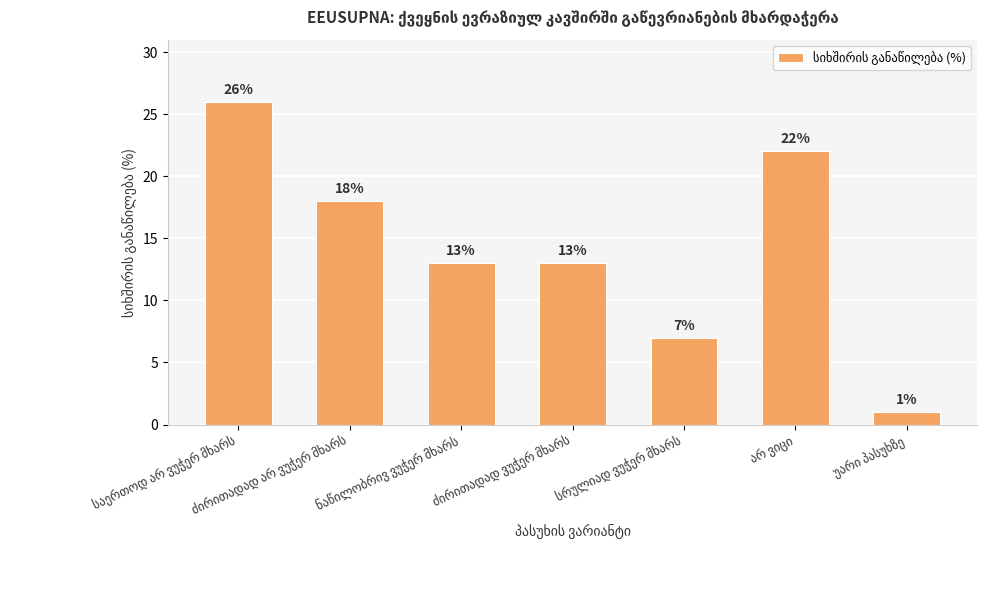

How many values are between 7 and 22?

5